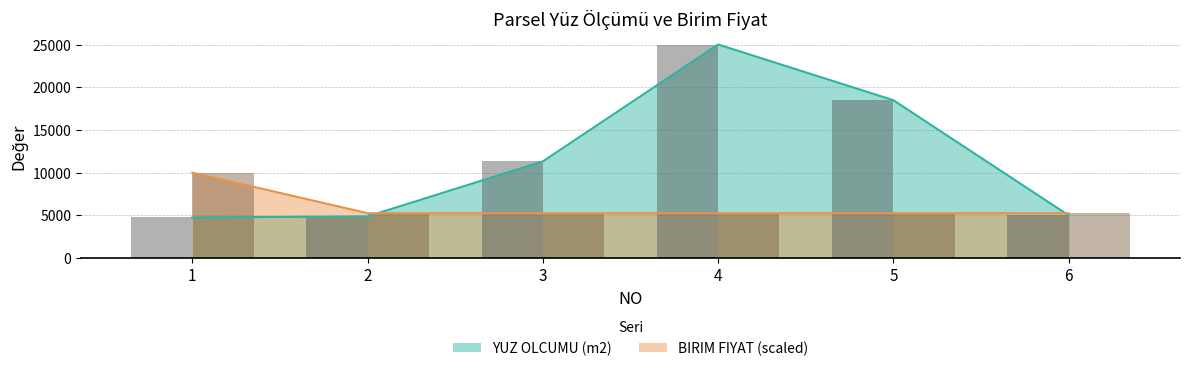

At which label does YUZ OLCUMU (m2) first exceed 11325?

3